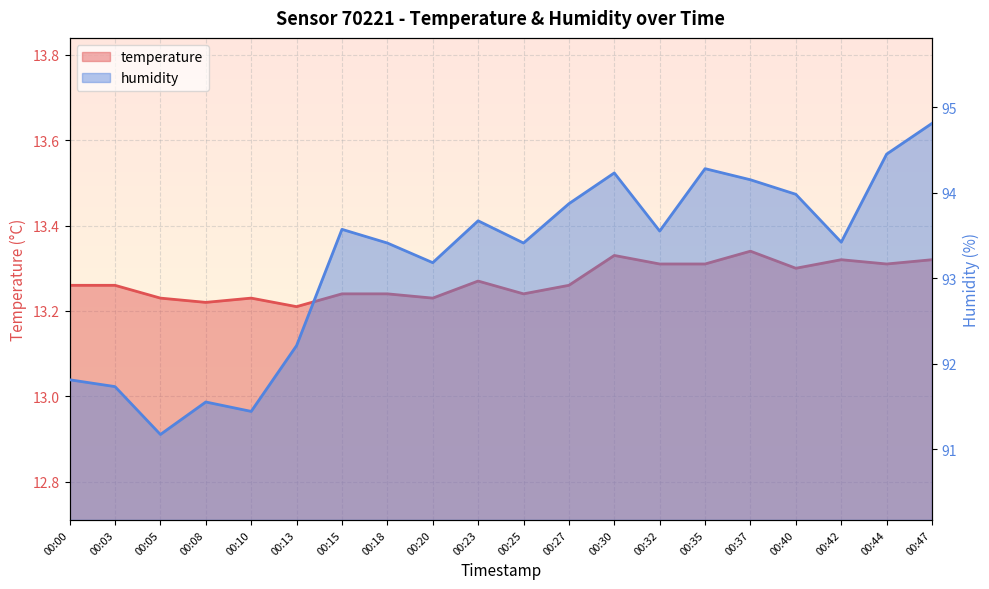

List the labels in order of humidity value, largest first.

00:47, 00:44, 00:35, 00:30, 00:37, 00:40, 00:27, 00:23, 00:15, 00:32, 00:42, 00:18, 00:25, 00:20, 00:13, 00:00, 00:03, 00:08, 00:10, 00:05